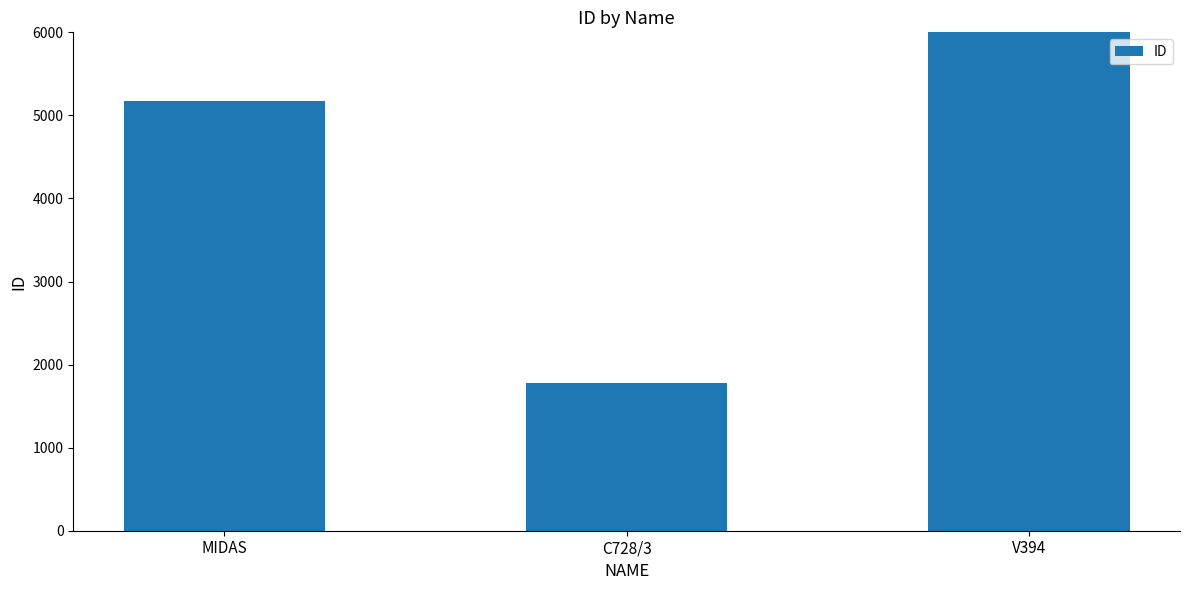

Which category has the highest value across all series?

V394